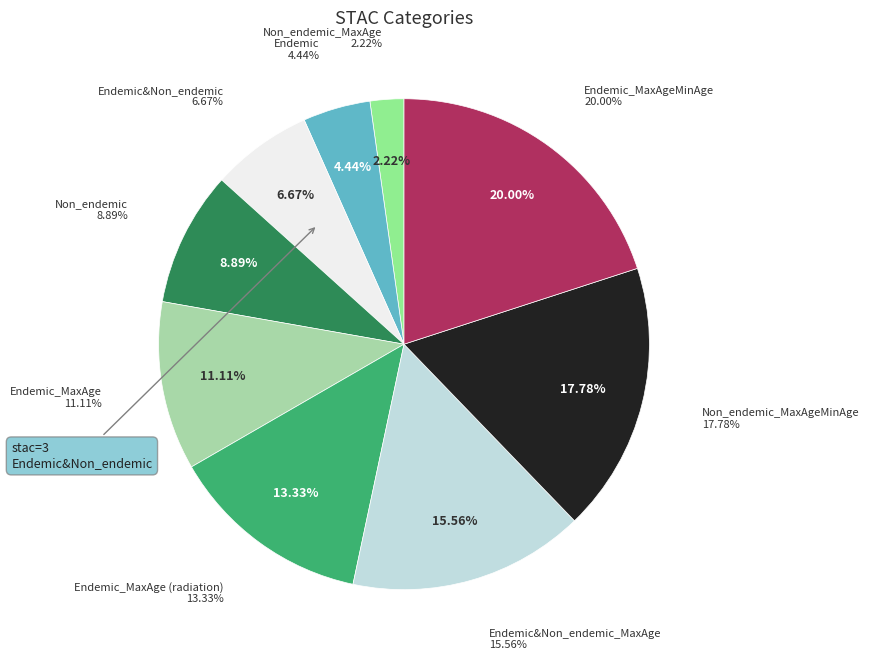

Does any single category account for the majority?

No